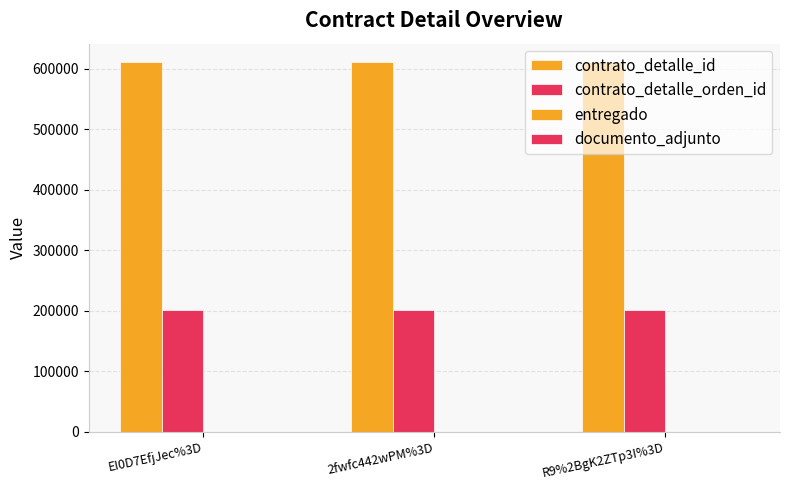

The value of contrato_detalle_id at R9%2BgK2ZTp3I%3D is 610752. True or false?

True